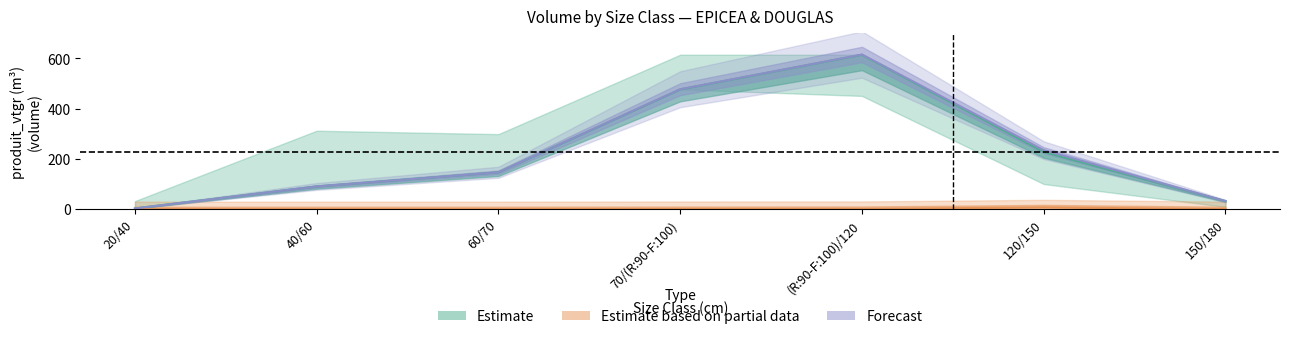

What is the difference between the values at (R:90-F:100)/120 and 120/150?

387.0